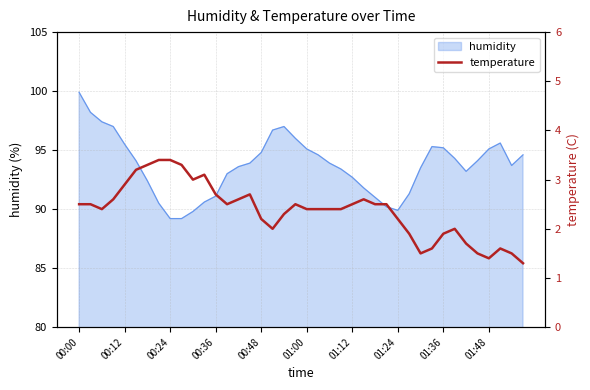

Is it true that humidity equals 99.9 at 00:00?

True